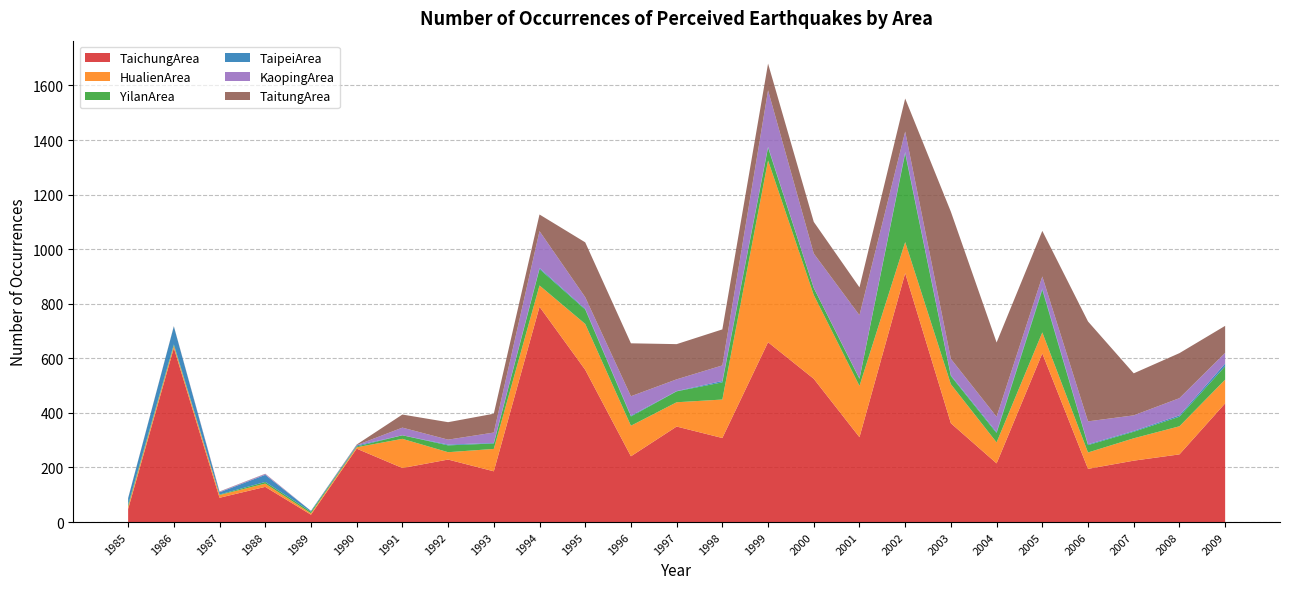

Reading left to right, extract all data points from this chart.

TaichungArea: 48	638	89	129	27	269	198	229	186	789	558	241	350	308	659	525	311	912	362	215	618	195	225	248	435
HualienArea: 8	8	10	12	5	5	107	27	82	78	168	112	89	141	666	307	188	114	143	77	77	60	82	103	87
YilanArea: 7	5	2	6	6	3	13	25	20	60	53	34	40	63	47	26	26	325	30	34	156	27	24	35	49
TaipeiArea: 24	66	8	26	3	4	0	3	2	4	3	3	1	5	3	0	1	5	3	4	5	3	3	5	10
KaopingArea: 0	0	2	3	0	1	28	18	38	135	42	71	43	57	207	126	232	75	60	56	44	84	57	63	39
TaitungArea: 1	1	1	1	0	2	48	64	69	61	201	194	129	132	98	116	102	121	539	272	167	366	154	165	99